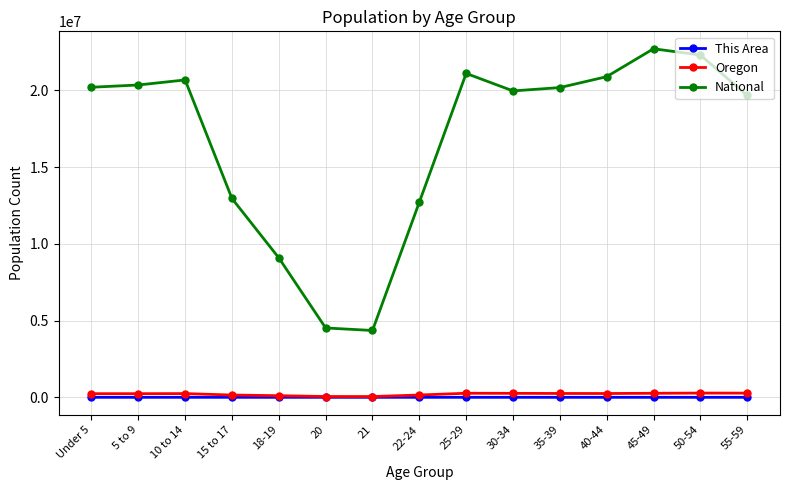

True or false: Oregon and National intersect in this chart.

False